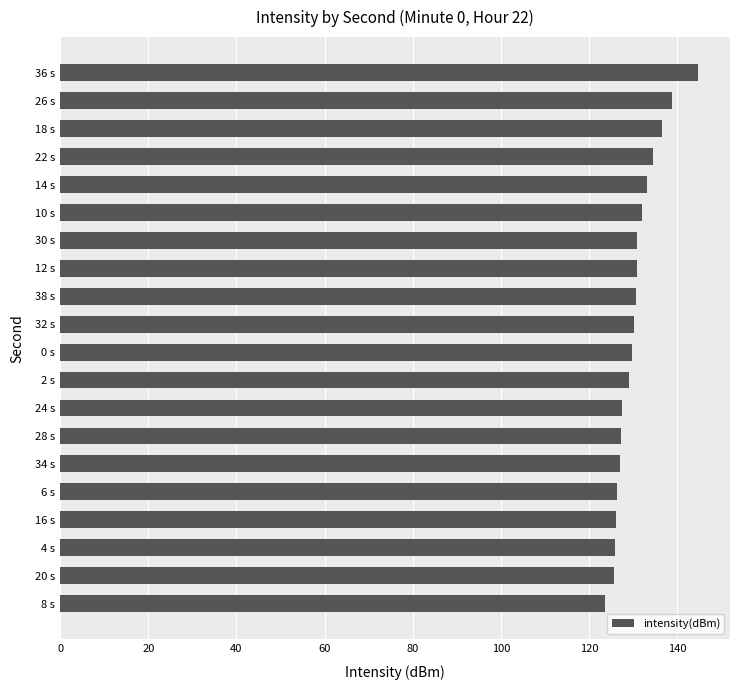

What is the average value?

130.6